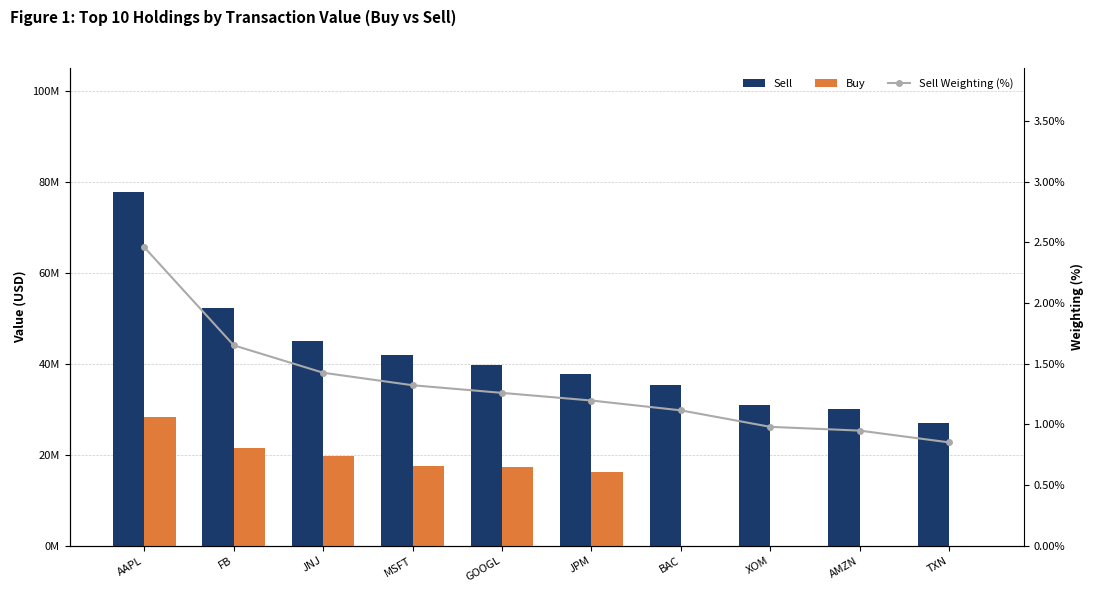

Rank the series at JPM from lowest to highest value.

Sell Weighting (%), Buy, Sell